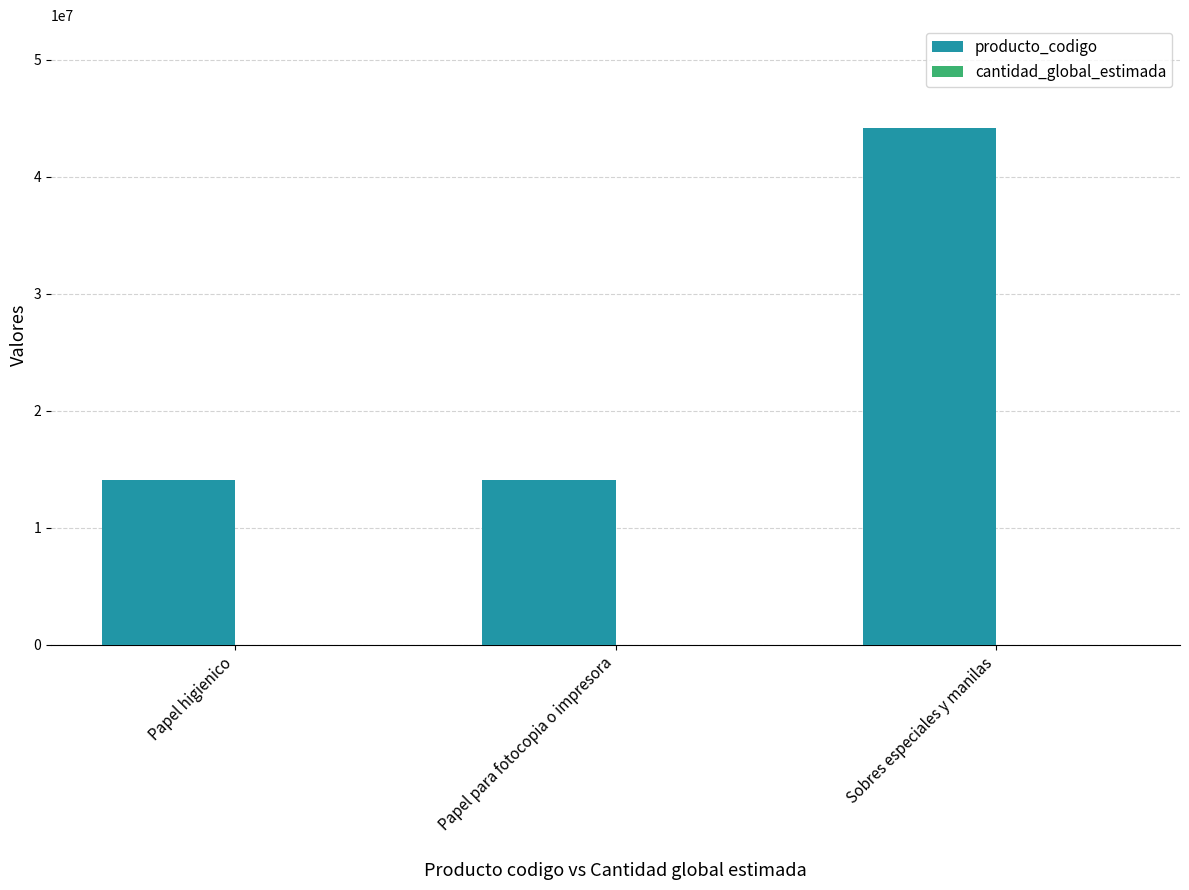

Between Papel higienico and Sobres especiales y manilas, which series saw the biggest shift?

producto_codigo